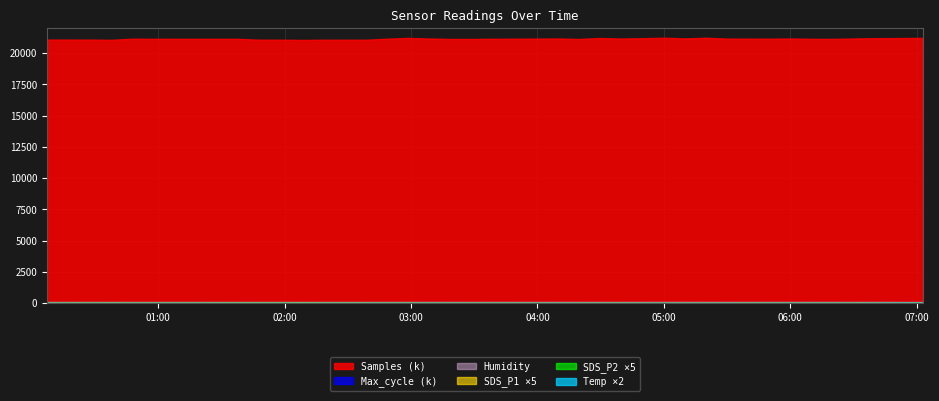

Which series has the largest total across all categories?

Samples